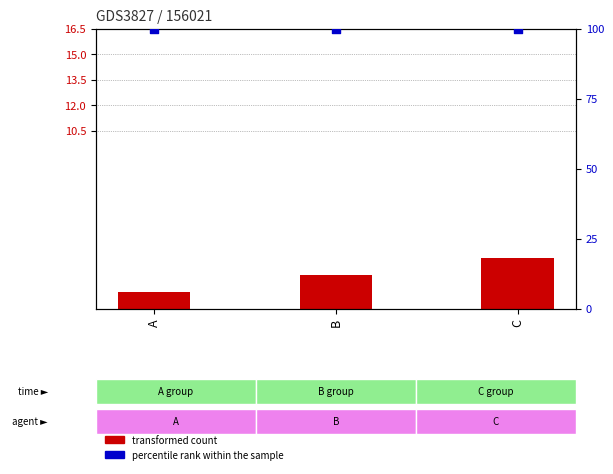

Which series reaches the minimum Y coordinate?

transformed count